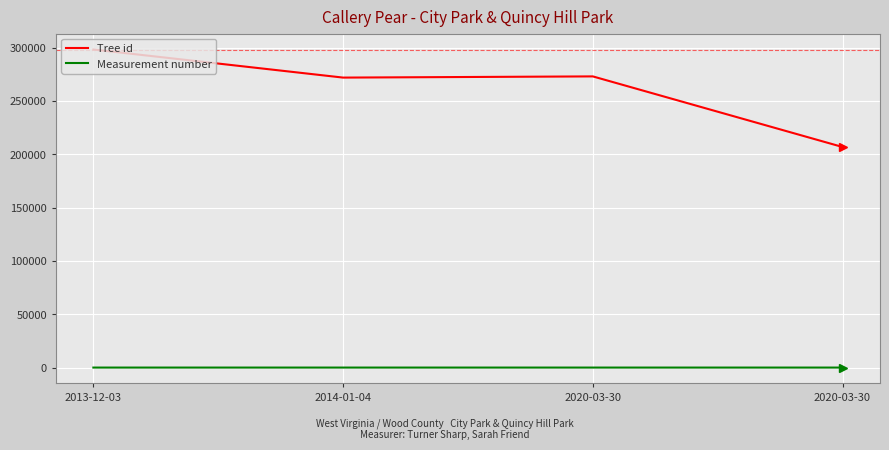

What are all the series names shown in the legend?

Tree id, Measurement number